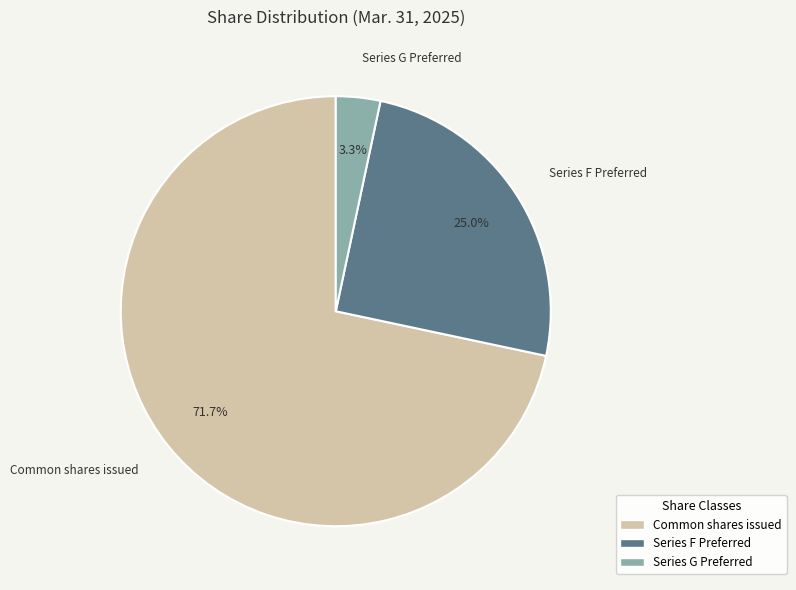

Is there a majority slice in this chart?

Yes